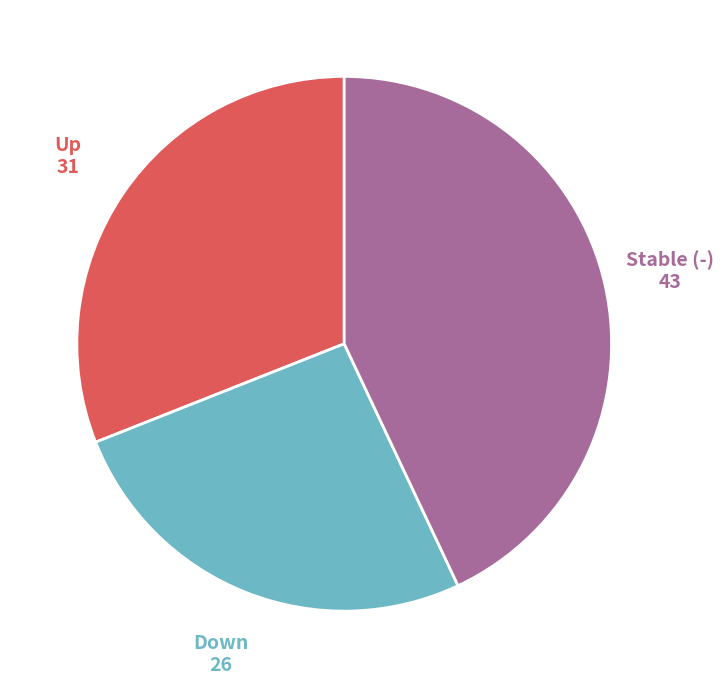

Does any single category account for the majority?

No